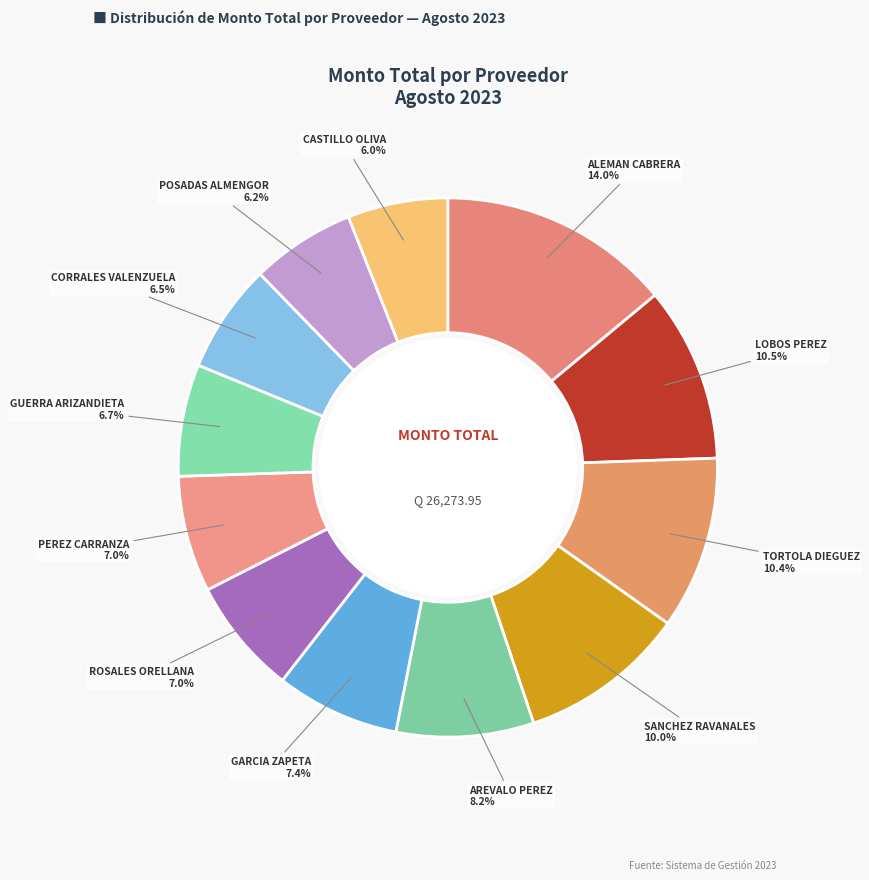

What percentage do GARCIA ZAPETA and GUERRA ARIZANDIETA together represent?

14.1%